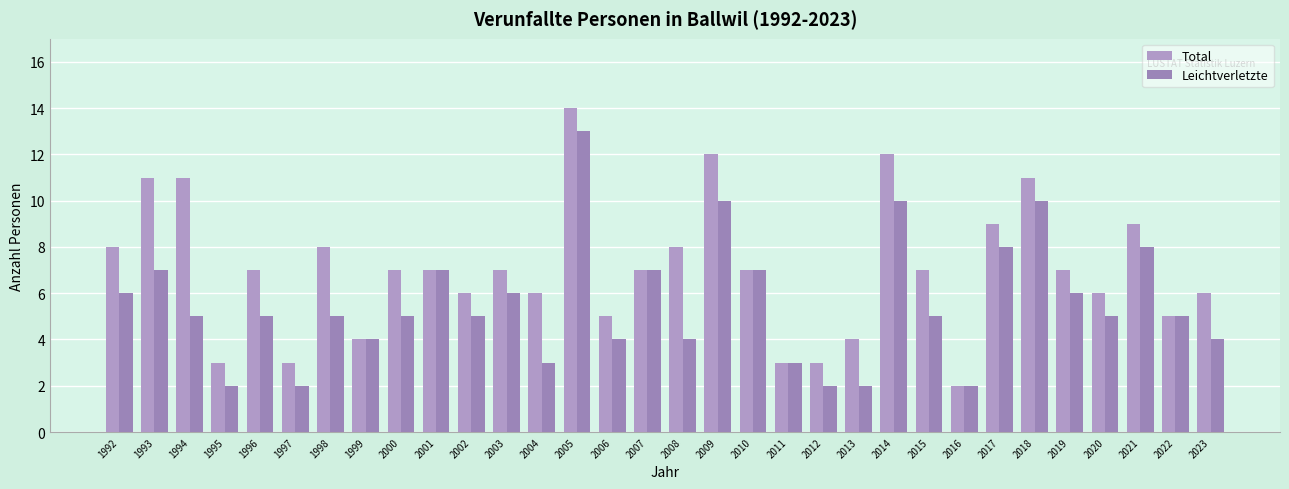

How many categories are shown in the chart?

32